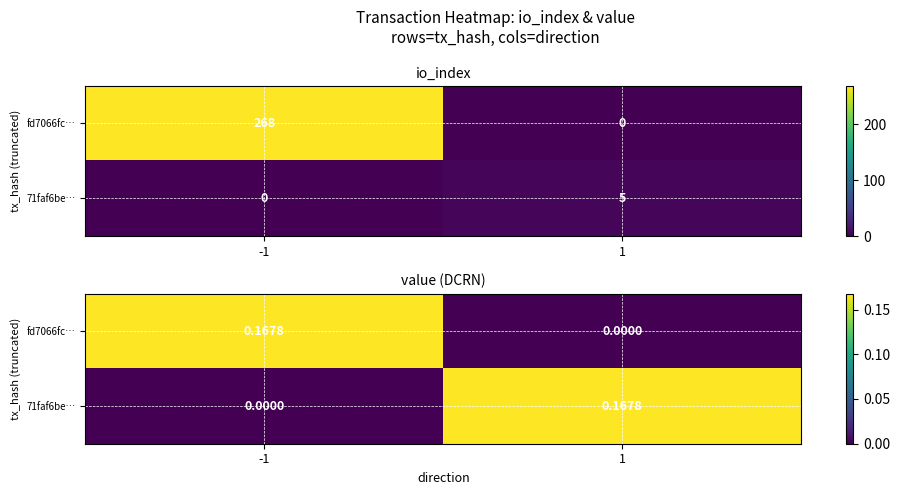

Is it true that fd7066fc… equals 0.2 at -1?

True